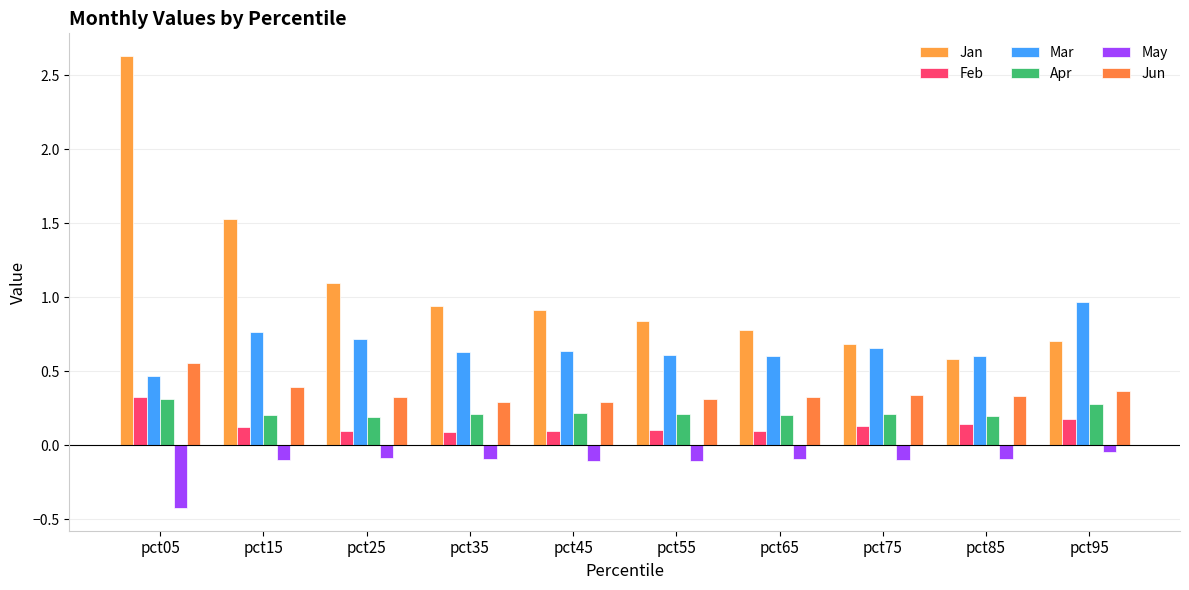

Reading left to right, list all the values displayed in this chart.

Jan: 2.6	1.5	1.1	0.9	0.9	0.8	0.8	0.7	0.6	0.7
Feb: 0.3	0.1	0.1	0.1	0.1	0.1	0.1	0.1	0.1	0.2
Mar: 0.5	0.8	0.7	0.6	0.6	0.6	0.6	0.7	0.6	1.0
Apr: 0.3	0.2	0.2	0.2	0.2	0.2	0.2	0.2	0.2	0.3
May: -0.4	-0.1	-0.1	-0.1	-0.1	-0.1	-0.1	-0.1	-0.1	-0.0
Jun: 0.6	0.4	0.3	0.3	0.3	0.3	0.3	0.3	0.3	0.4